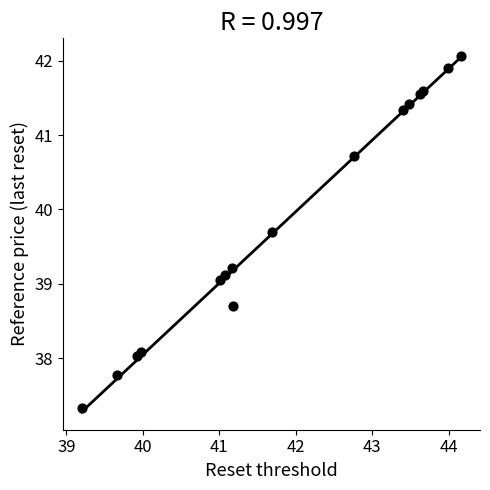

What Y value in the scatter plot is closest to 39?

39.1